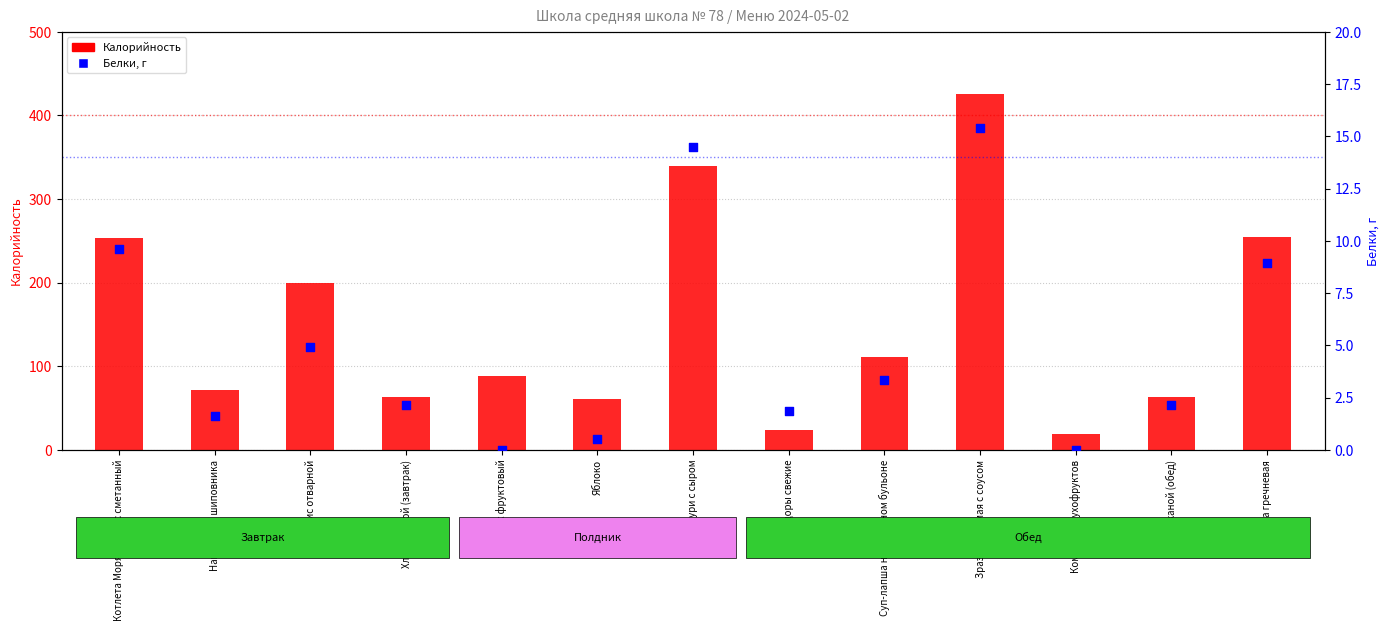

Which series has the largest Y range (max minus min)?

Калорийность